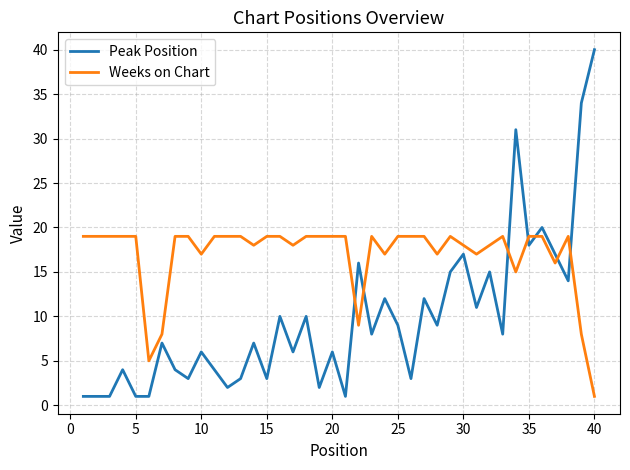

Which series has the largest range (max minus min)?

Peak Position